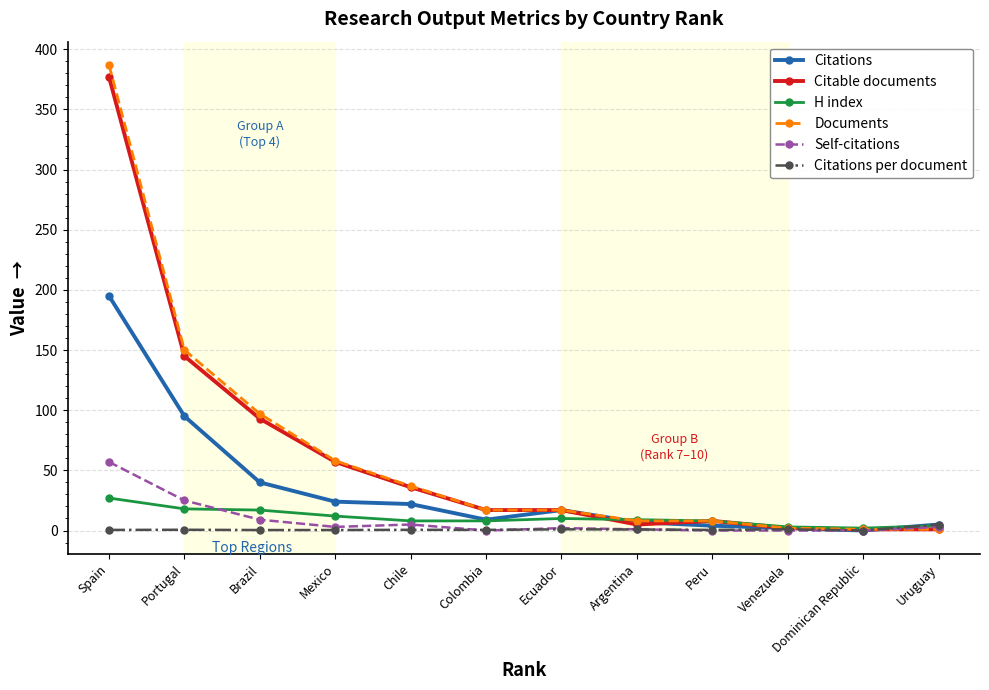

At which label does Documents first exceed 17?

Spain